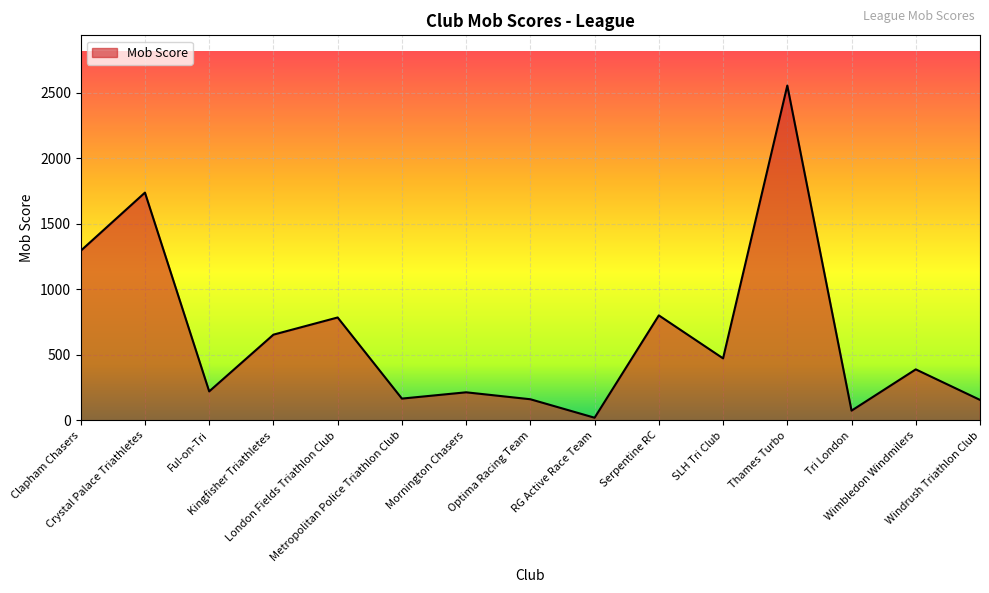

How many lines are shown in the chart?

1